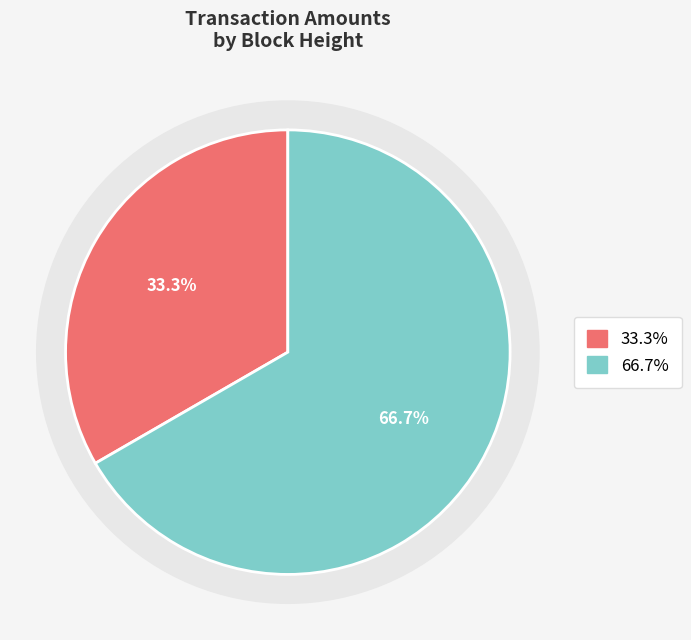

To the nearest percent, what is the average slice percentage?

50%